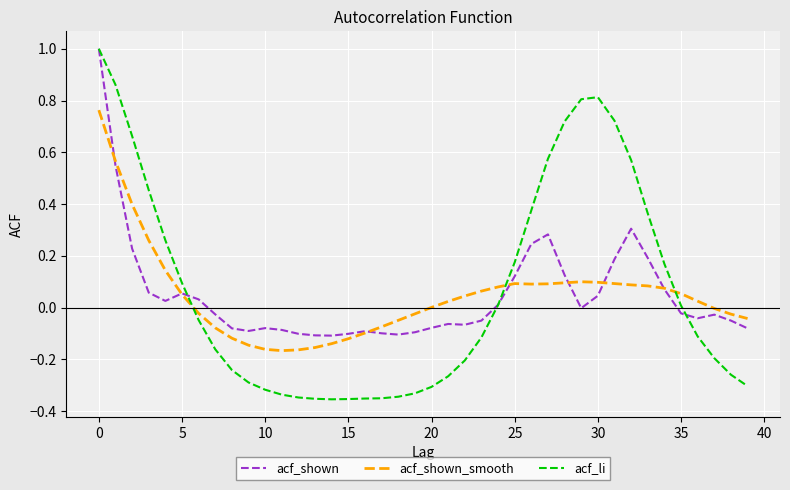

Which series has the widest spread of values?

acf_li